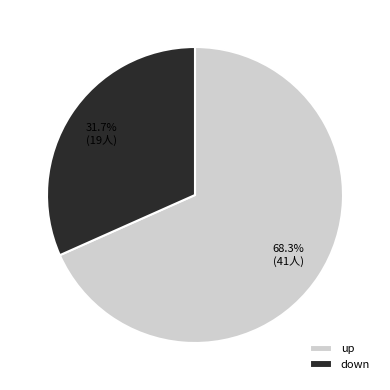

Combined, do up and down account for over 50%?

Yes